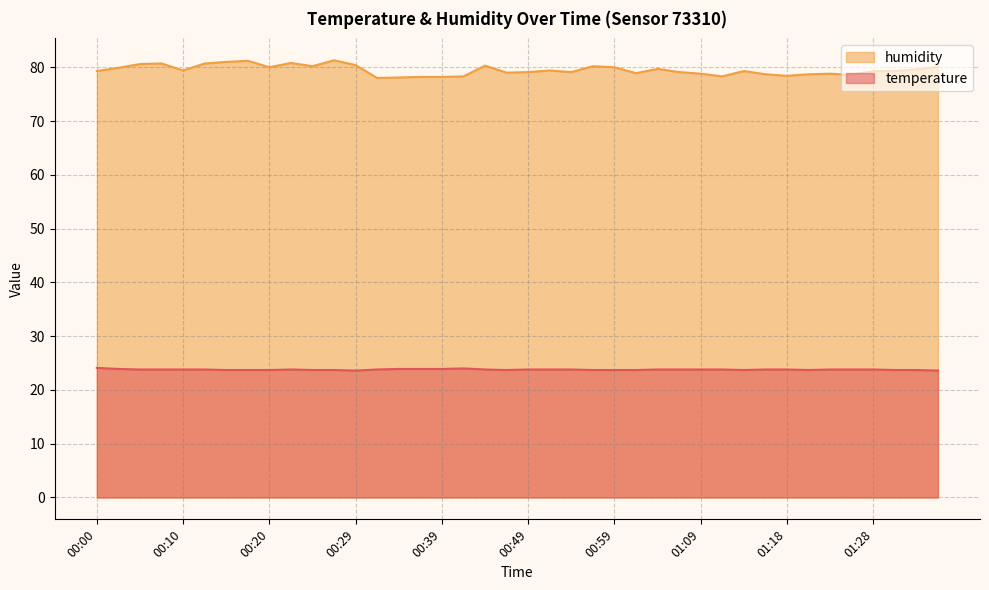

Where is the first local maximum for humidity?

00:07